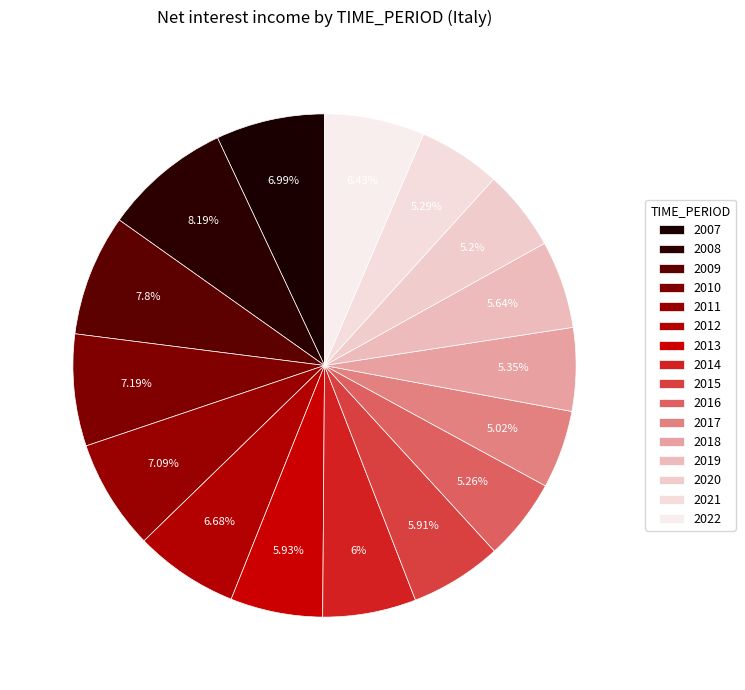

To the nearest percent, what is the difference between the 2011 and 2014 slice percentages?

1%